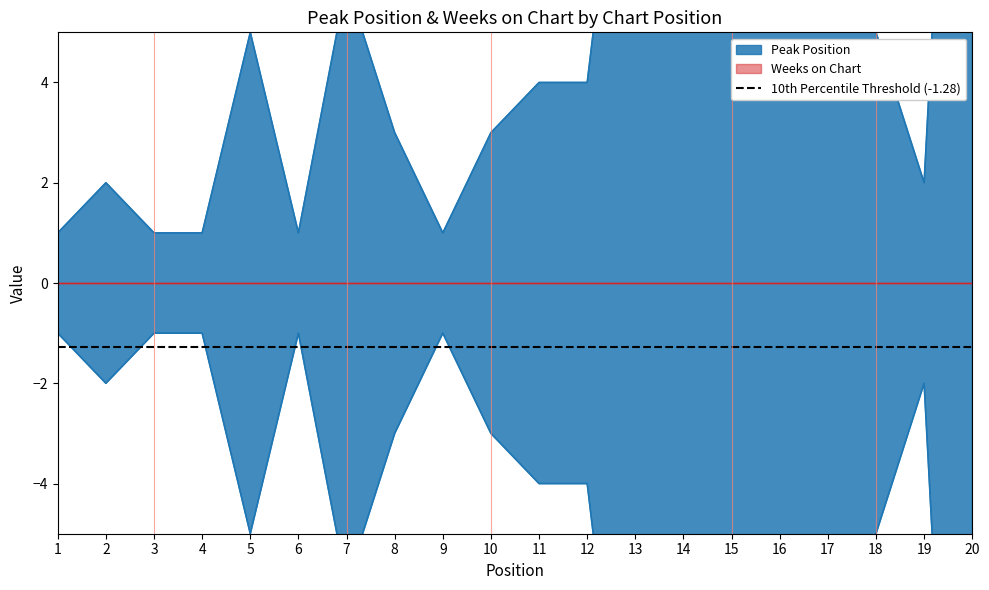

Where is the data nearest to the value 10?

13